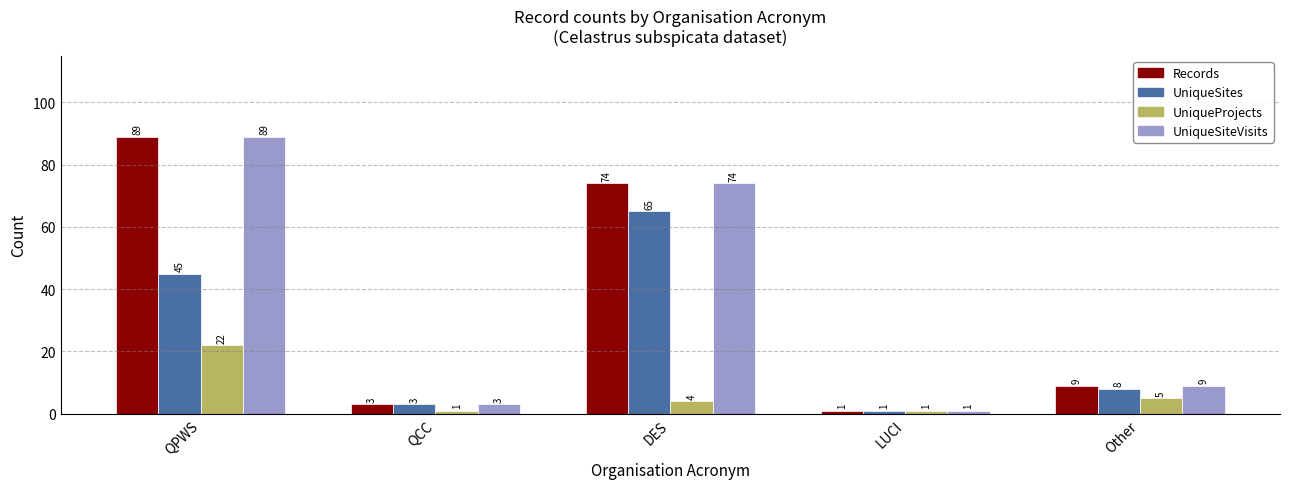

The value of UniqueSites at QCC is 3. True or false?

True